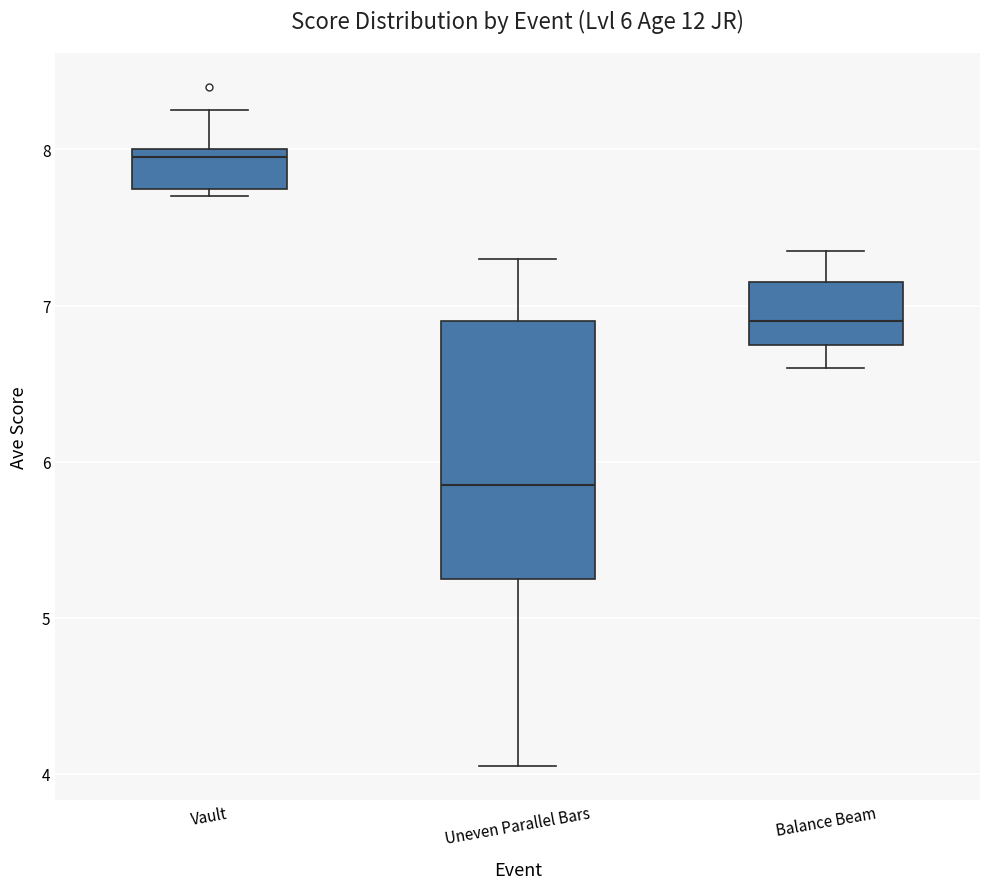

Which box's median line is the highest?

Vault